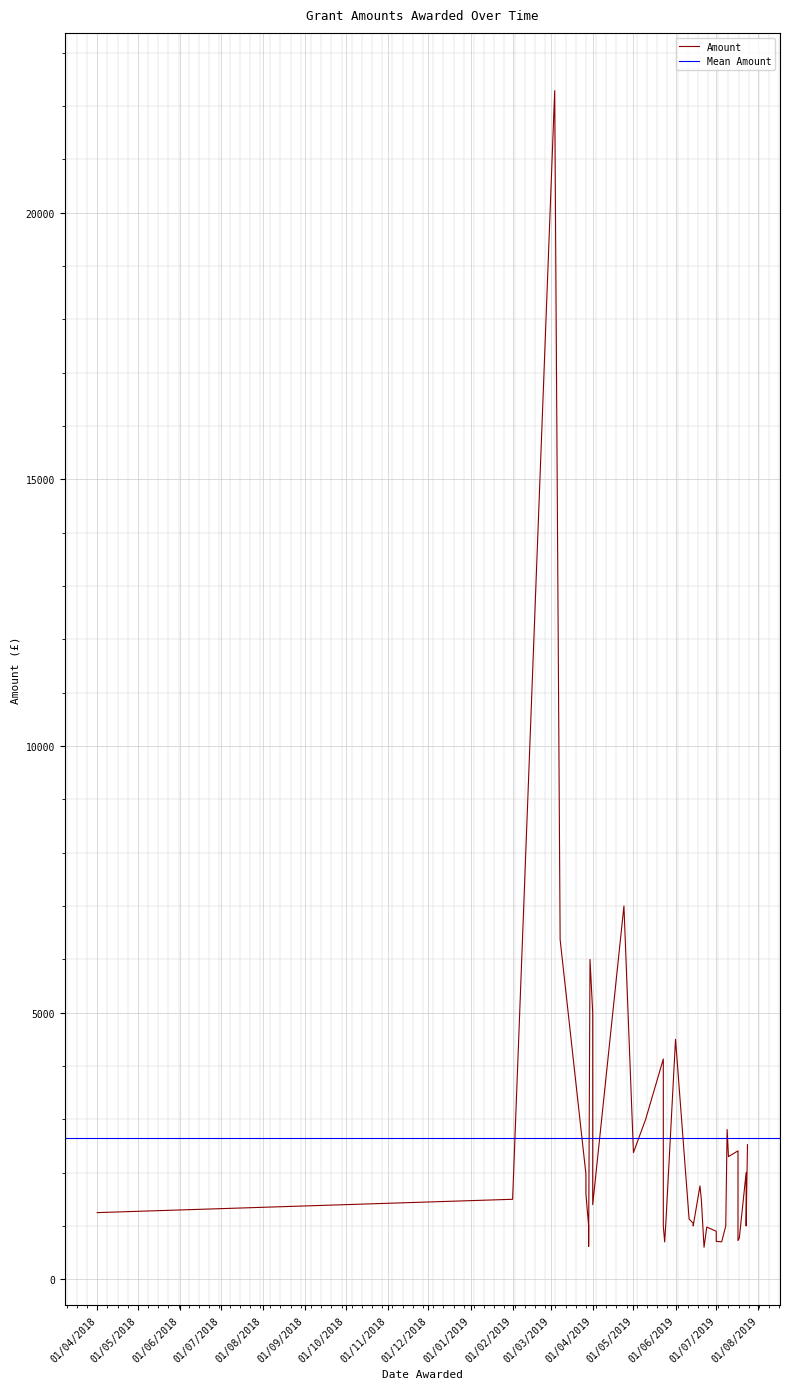

What is the difference between the maximum and minimum values?

21688